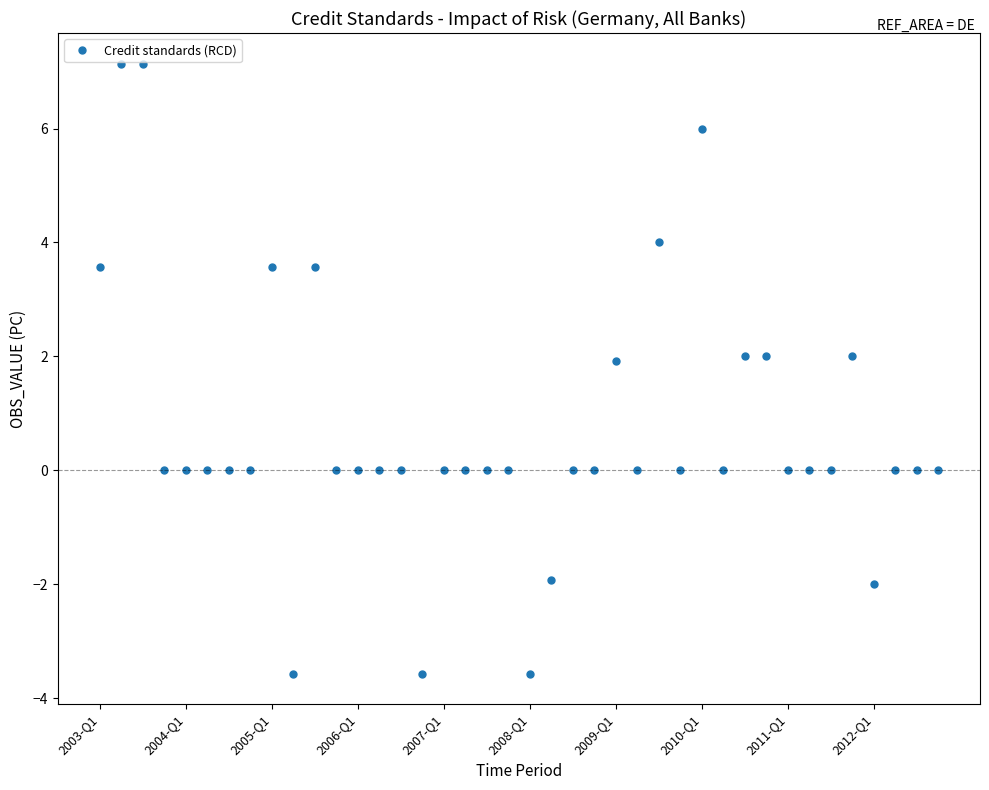

True or false: the data has more than 2 interior local peaks.

True